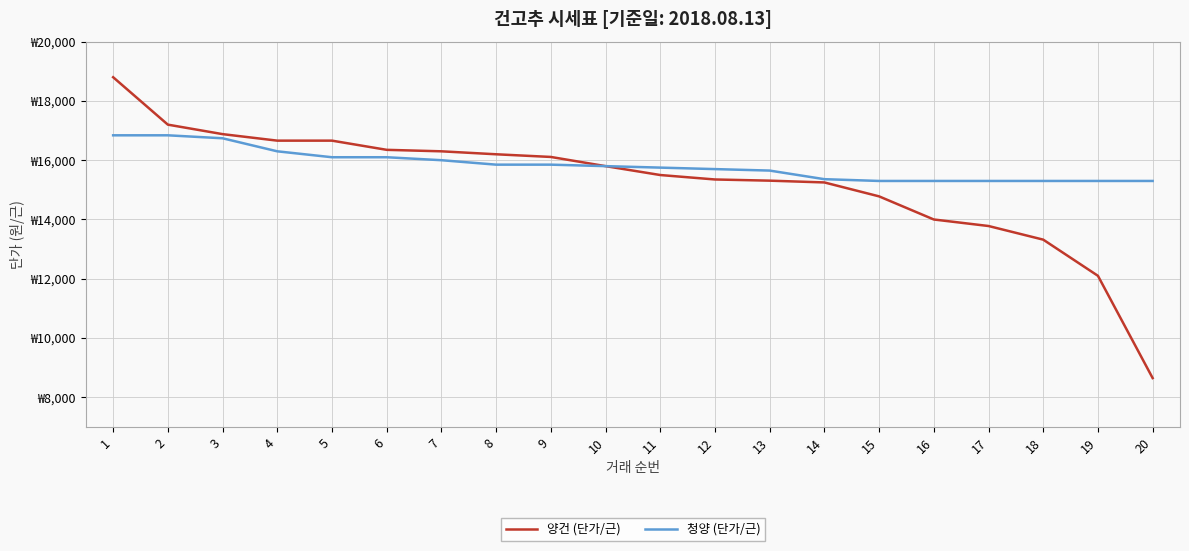

Does the chart display data point markers on the line(s)?

No